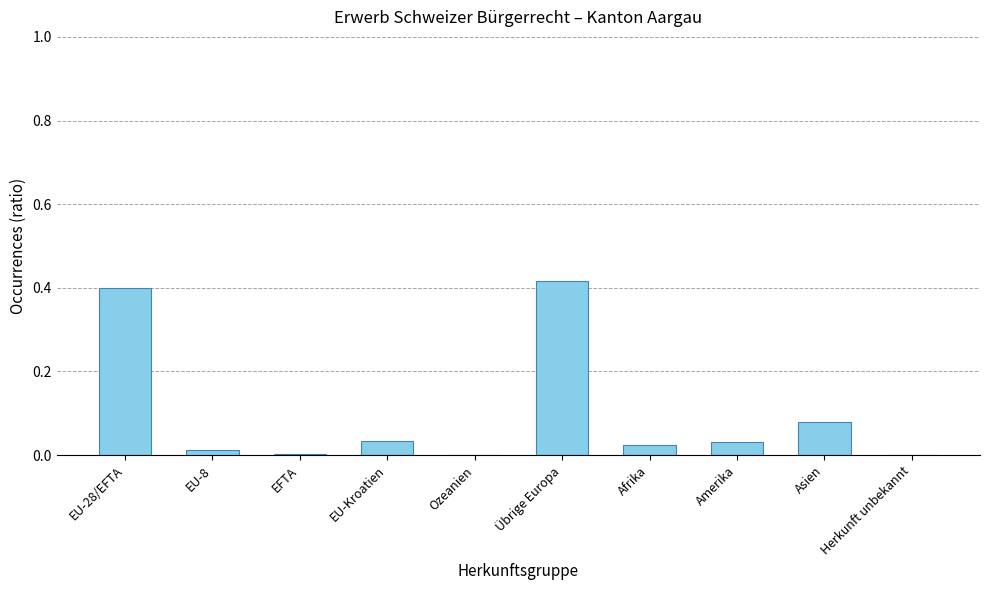

Between EFTA and Amerika, which is larger?

Amerika